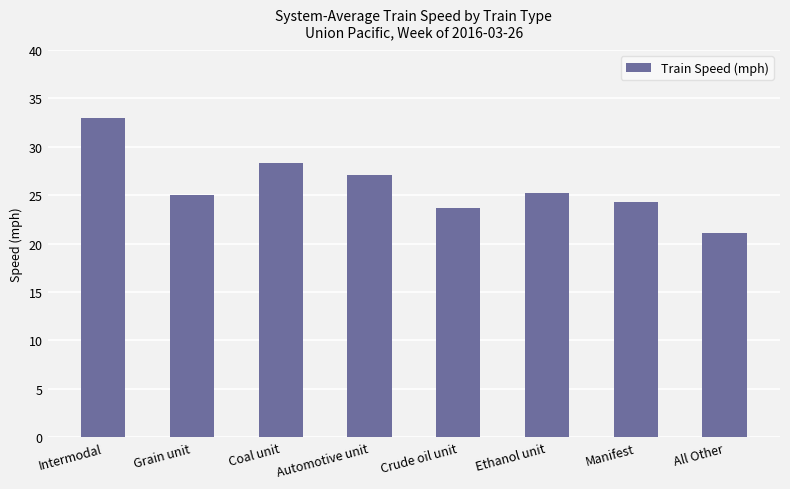

What is the change in value from Intermodal to Coal unit?

-4.7